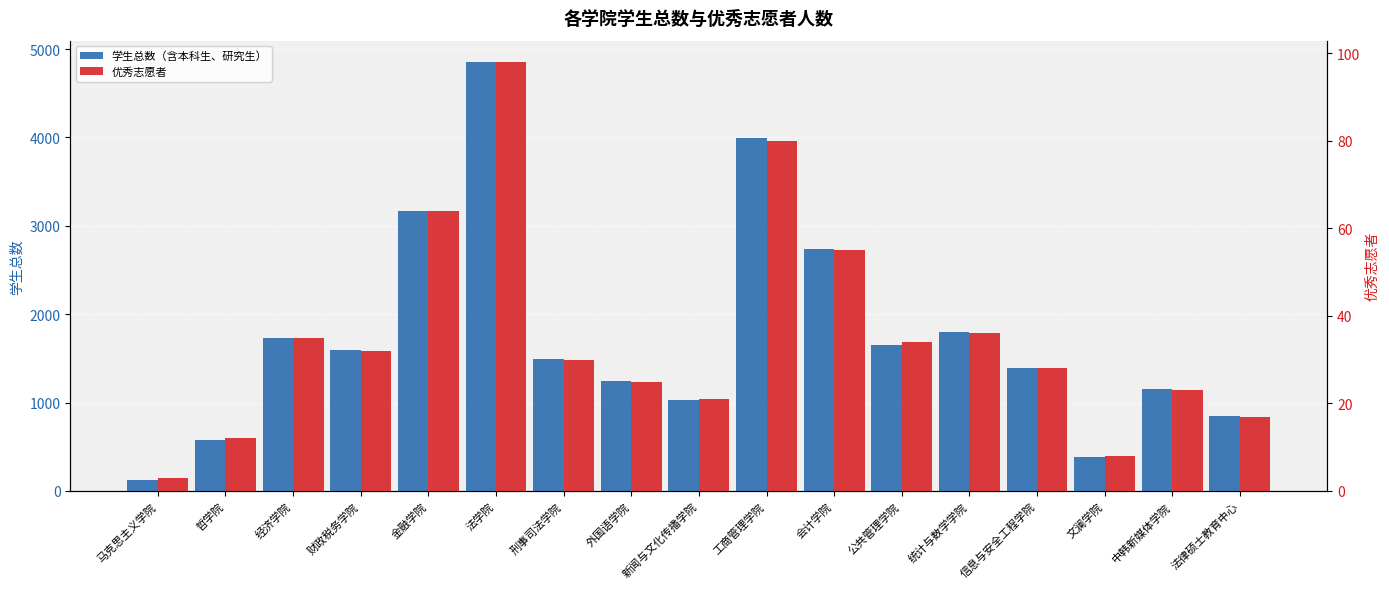

At which category does the chart reach its peak across all series?

法学院